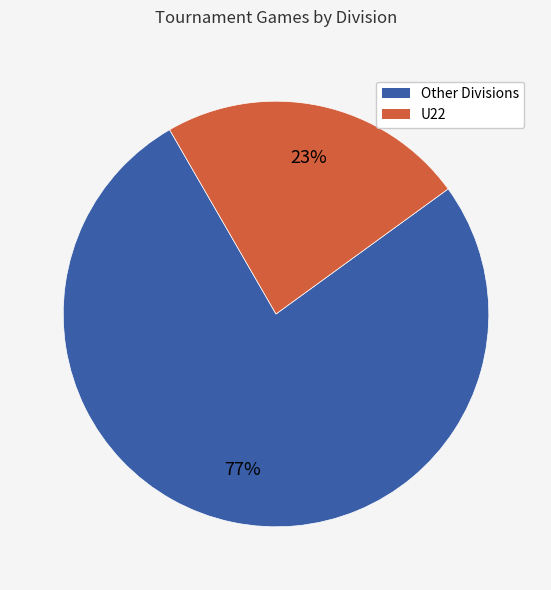

To the nearest percent, what is the average slice percentage?

50%